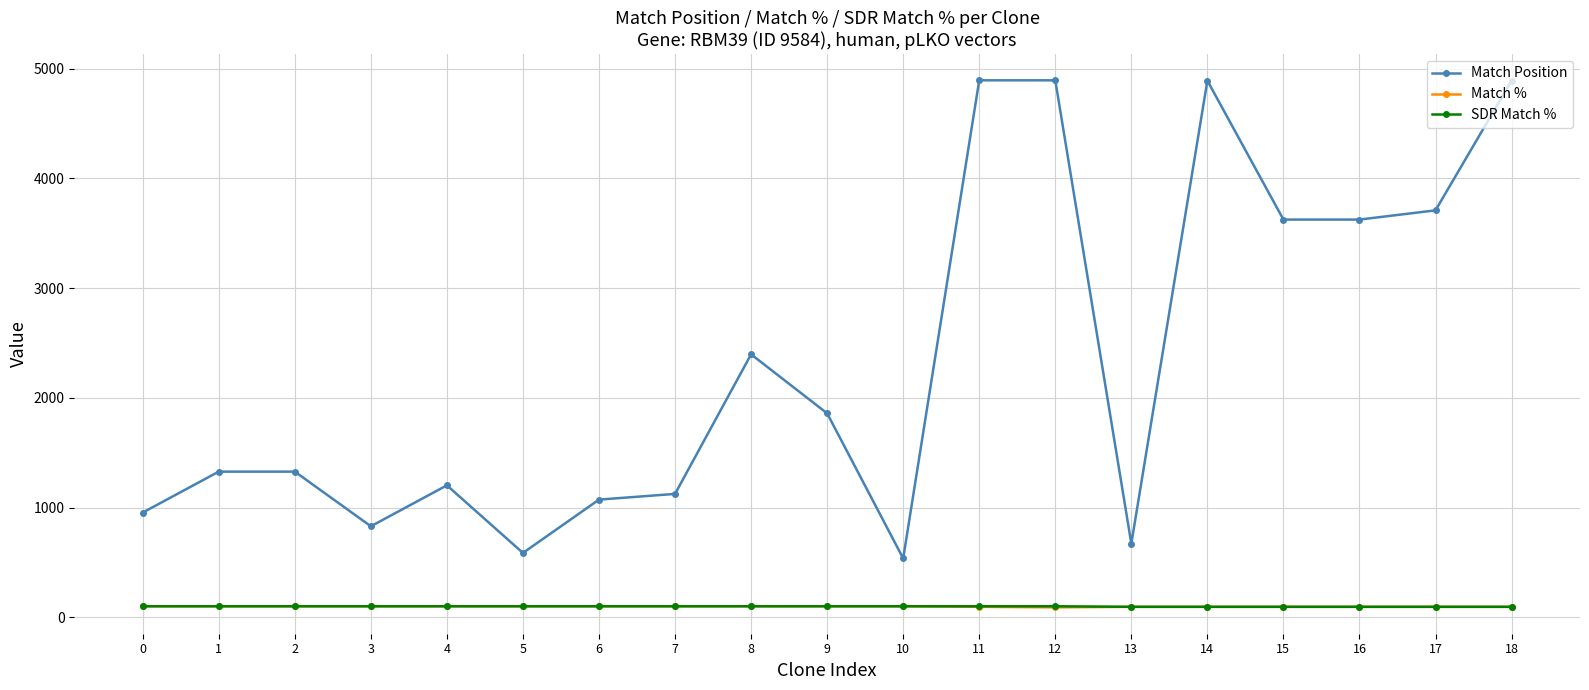

Which series has the largest total across all categories?

Match Position